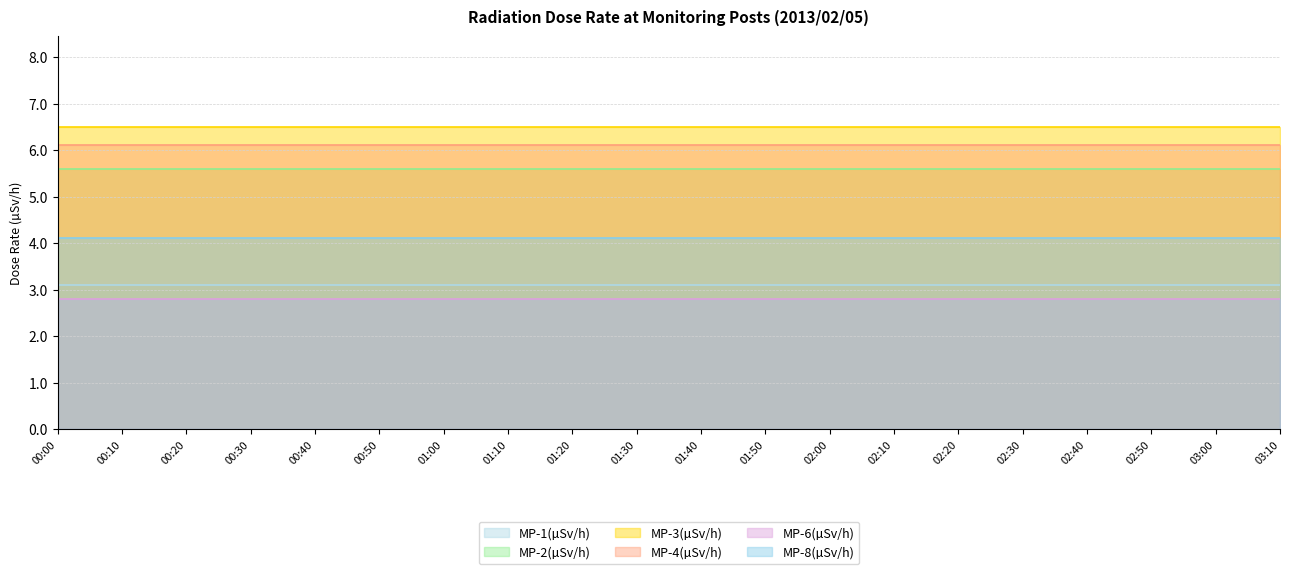

Which category has the lowest value across all series?

00:00